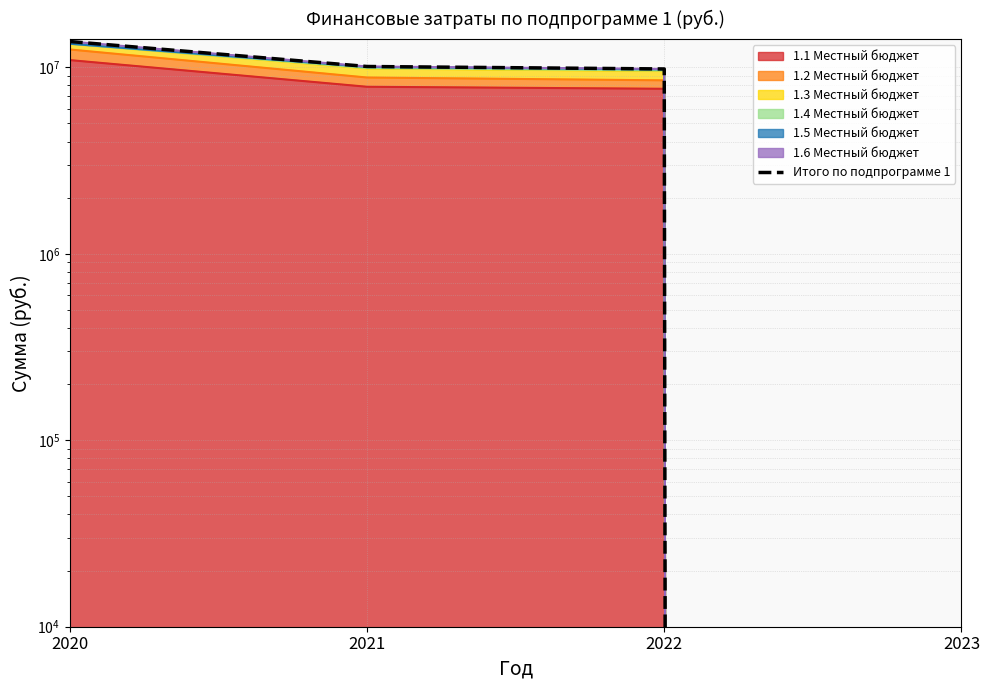

List the labels in order of value, largest first.

2020, 2021, 2022, 2023